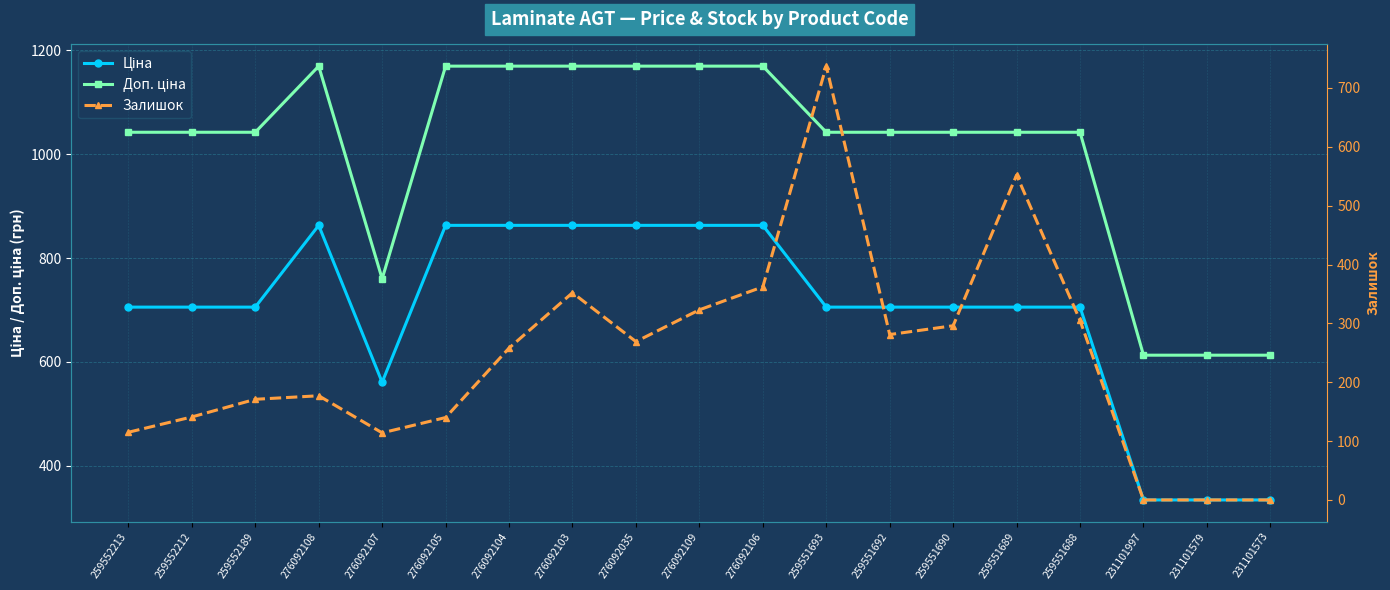

Between 259551692 and 259551690, which is larger?

259551692